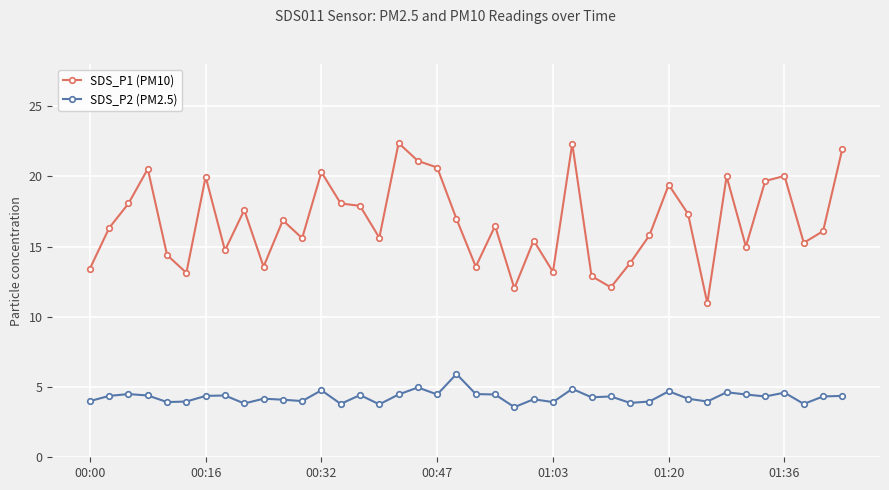

What is the minimum value shown in the chart?

3.6